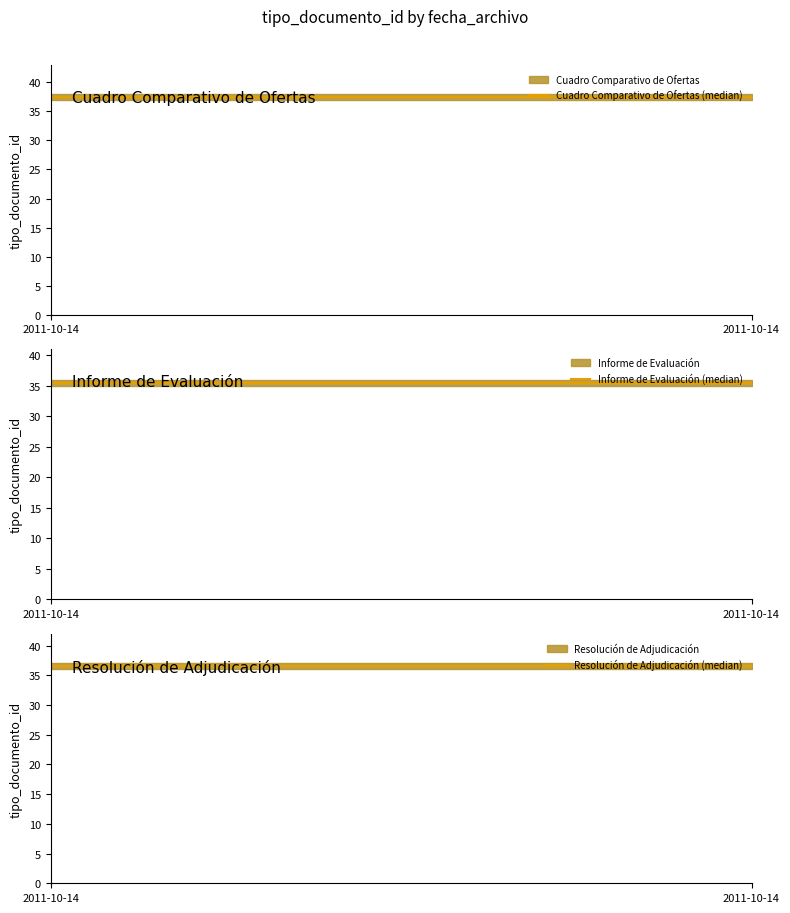

Between 2011-10-14 and 2011-10-14, which is larger?

2011-10-14